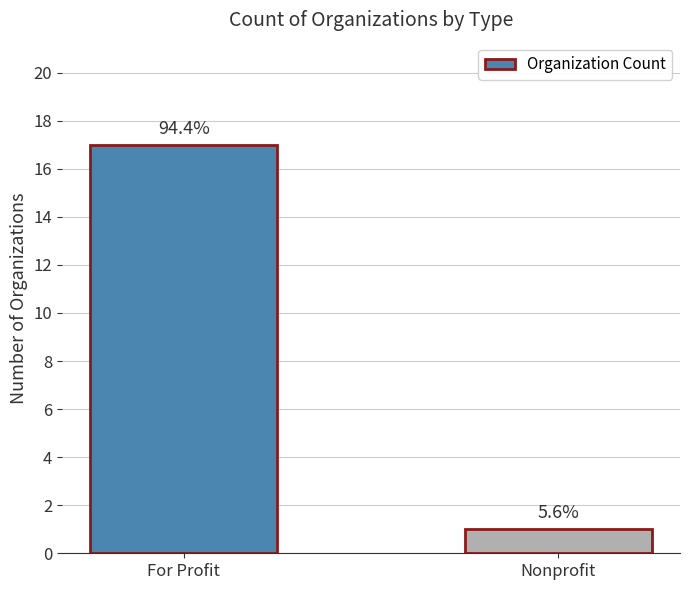

What is the difference between the values at For Profit and Nonprofit?

16